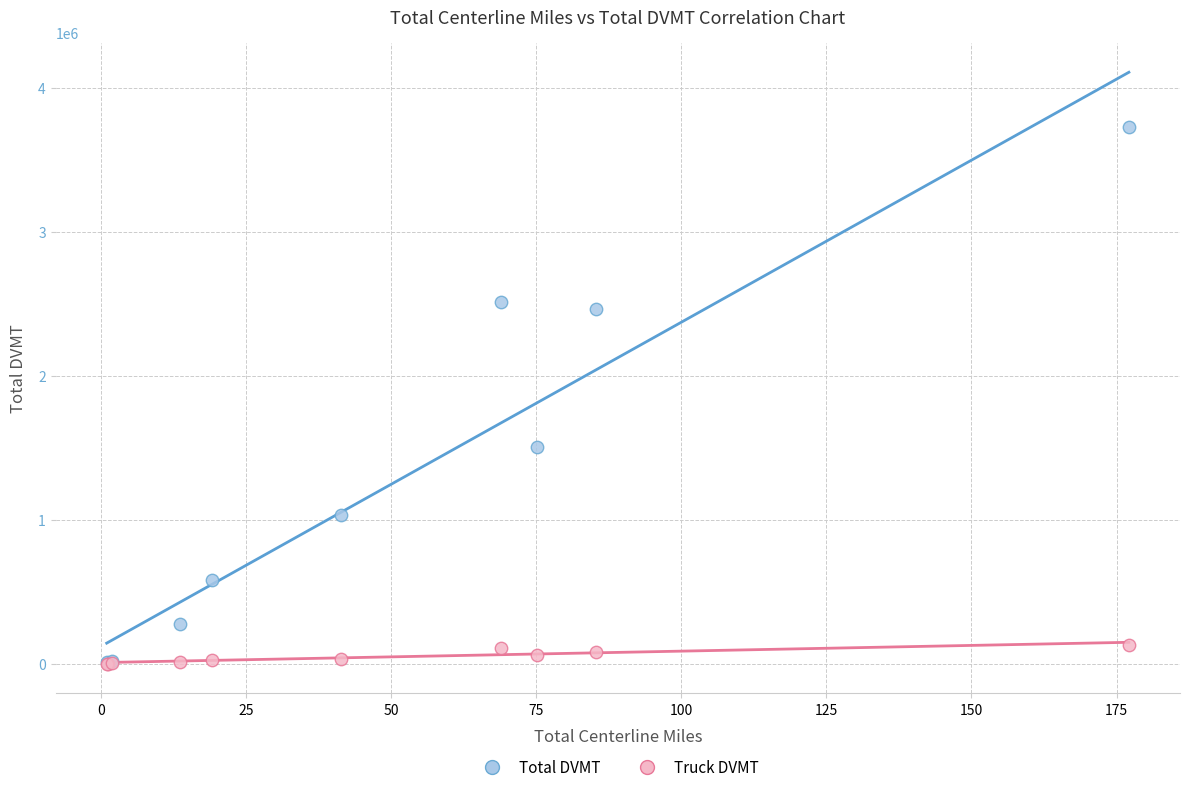

Which series contains the highest Y value?

Total DVMT